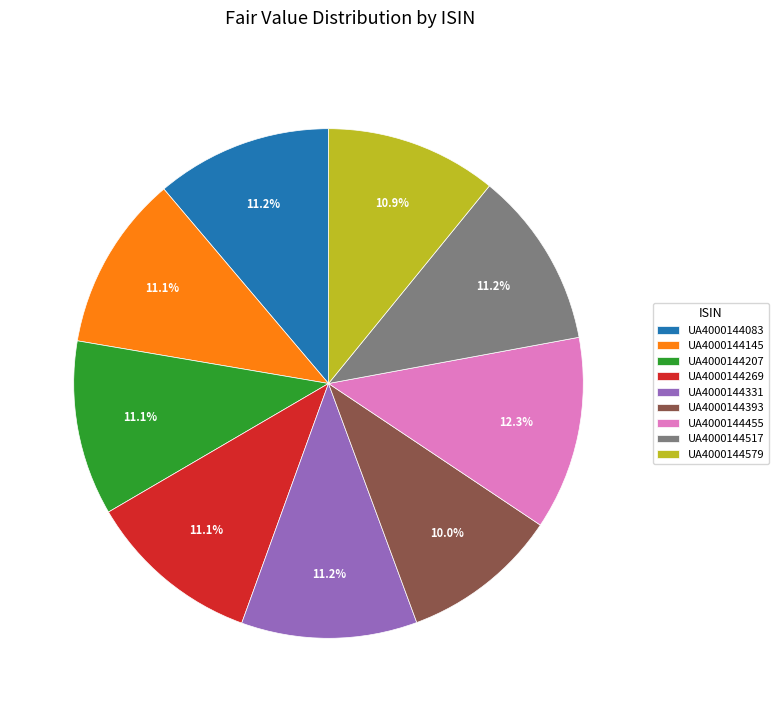

True or false: UA4000144331 accounts for 11% of the total.

True